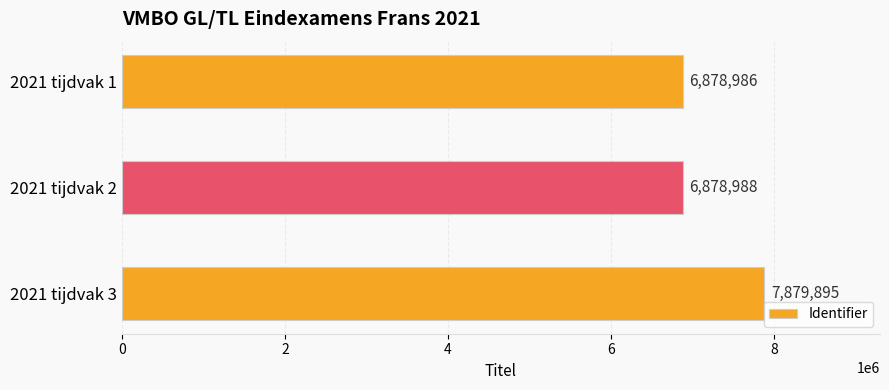

Rank the categories by value from lowest to highest.

2021 tijdvak 1, 2021 tijdvak 2, 2021 tijdvak 3